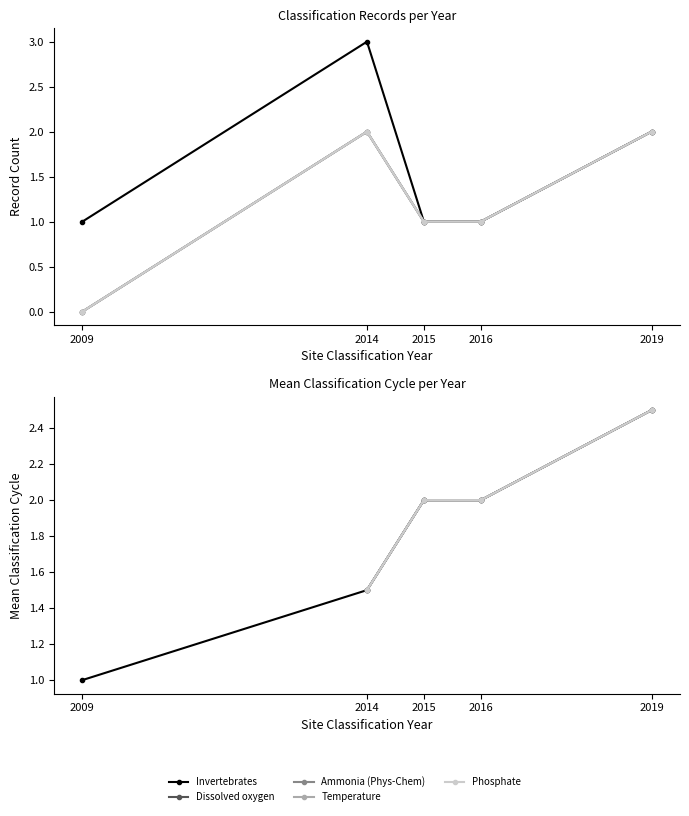

Is this an area chart (filled region under the line)?

No